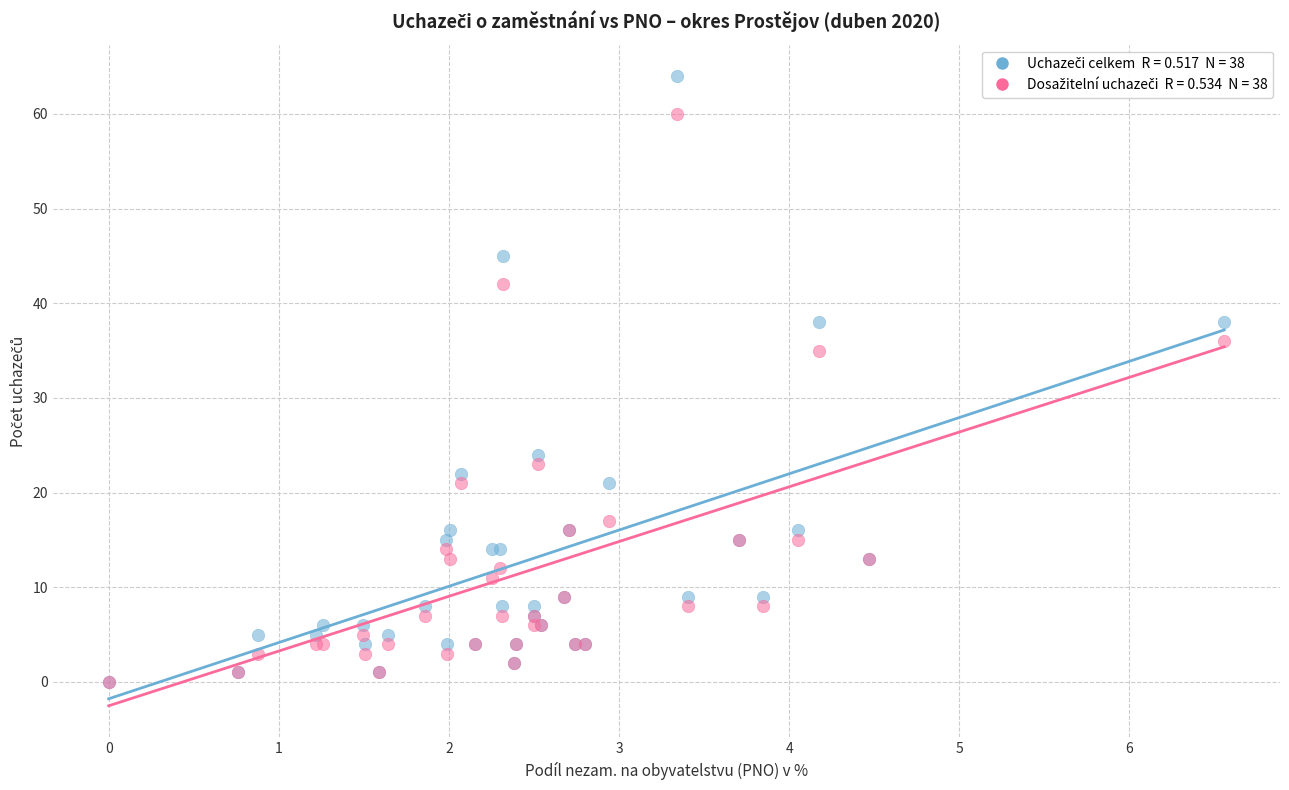

Across all series, what Y value is closest to 32?

35